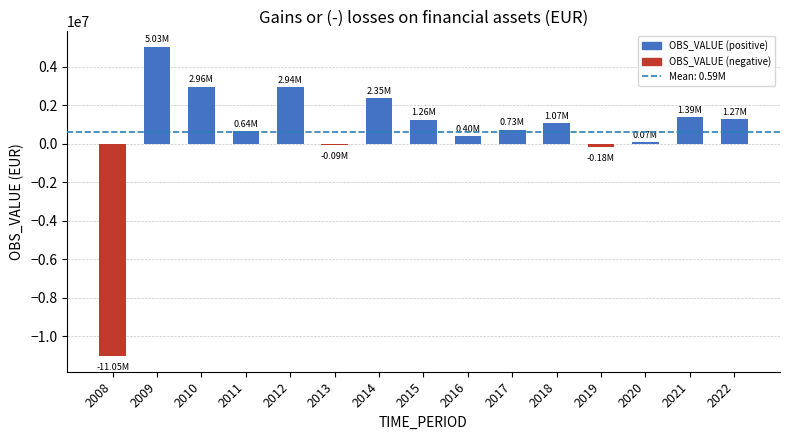

What is the ratio of the value at 2010 to the value at 2014?

1.3